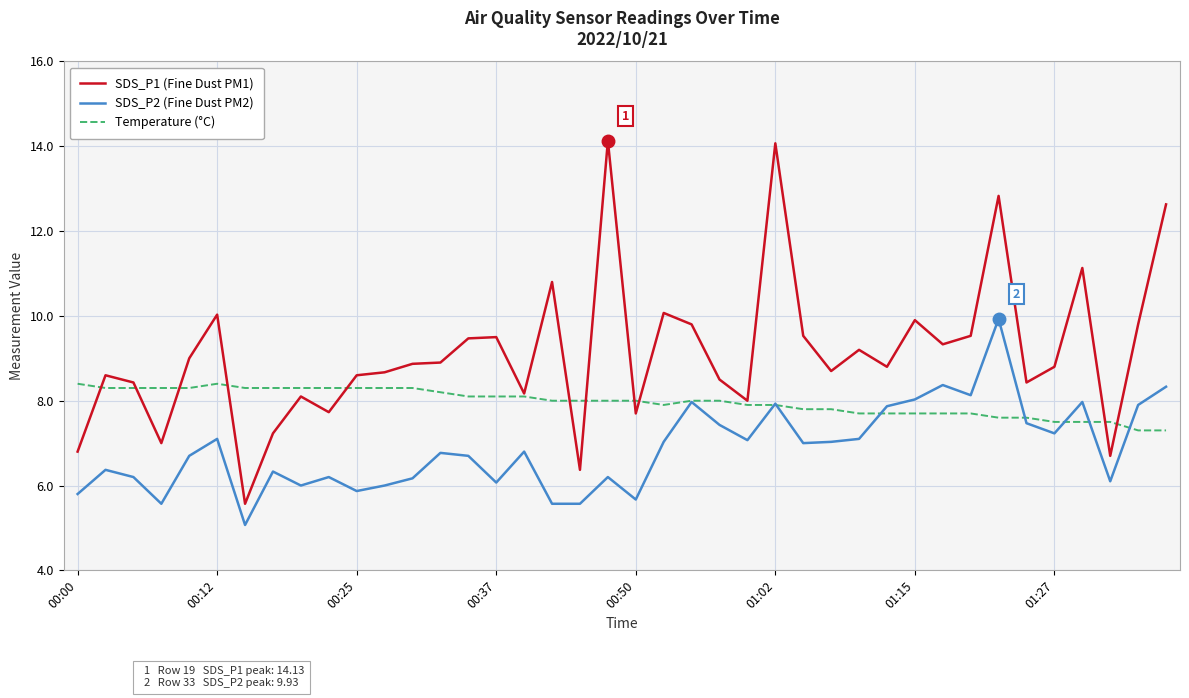

List the series in order of their peak value, highest first.

SDS_P1 (Fine Dust PM1), SDS_P2 (Fine Dust PM2), Temperature (°C)